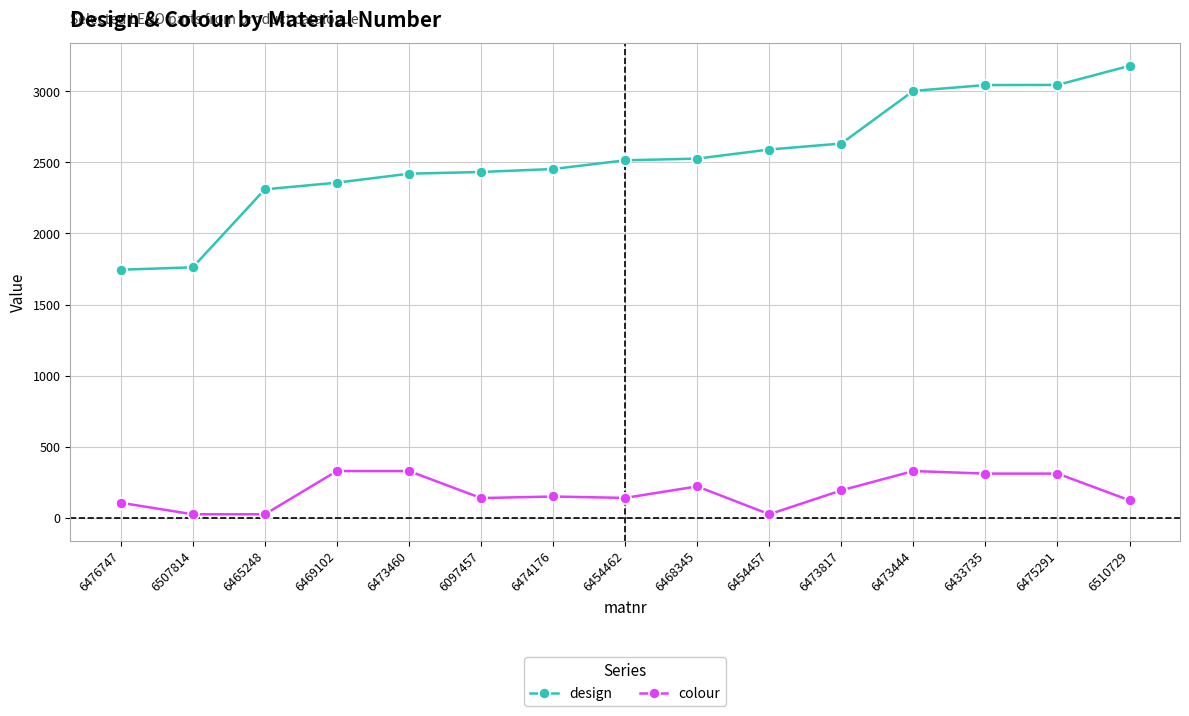

True or false: colour and design intersect in this chart.

False